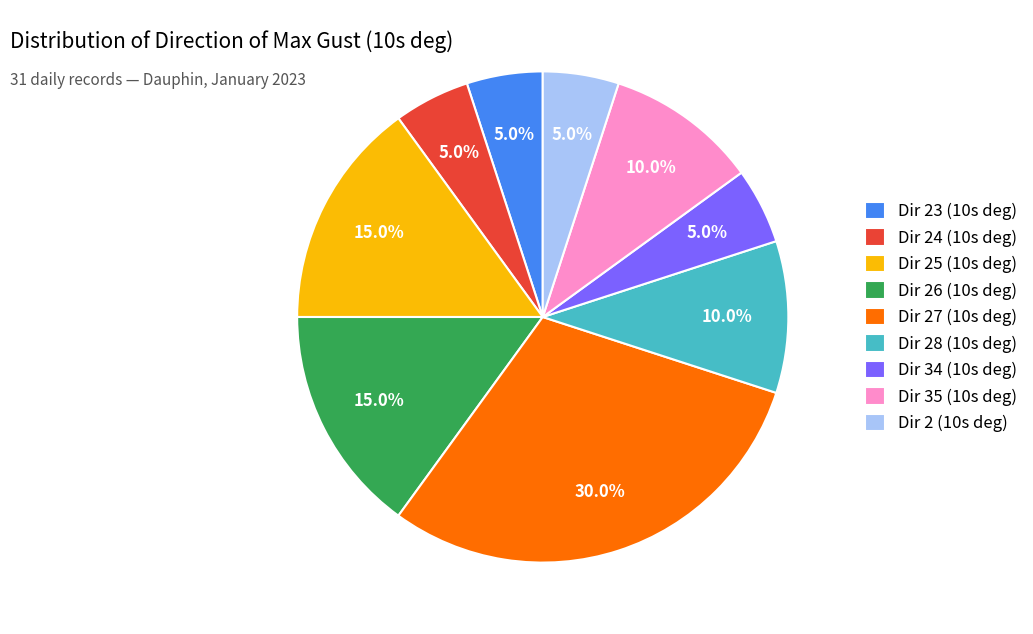

What is the largest slice in the pie chart?

Dir 27 (10s deg)